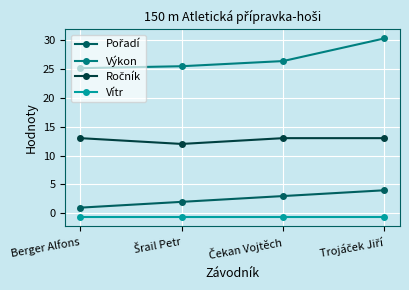

What is the smallest value displayed?

-0.7